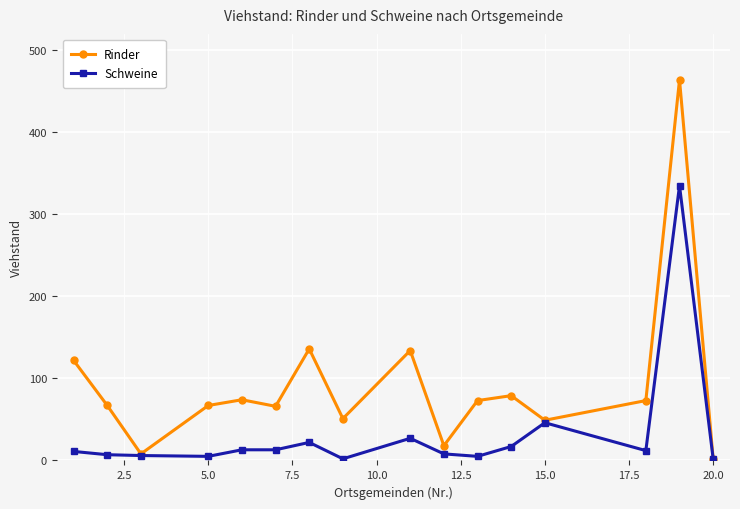

Which series has the largest total across all categories?

Rinder